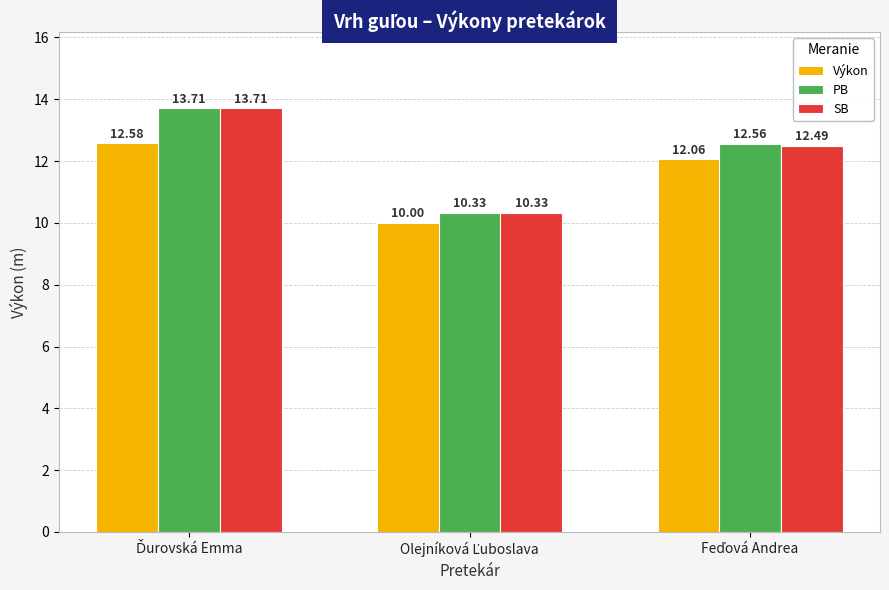

What is the sum of all SB values?

36.5